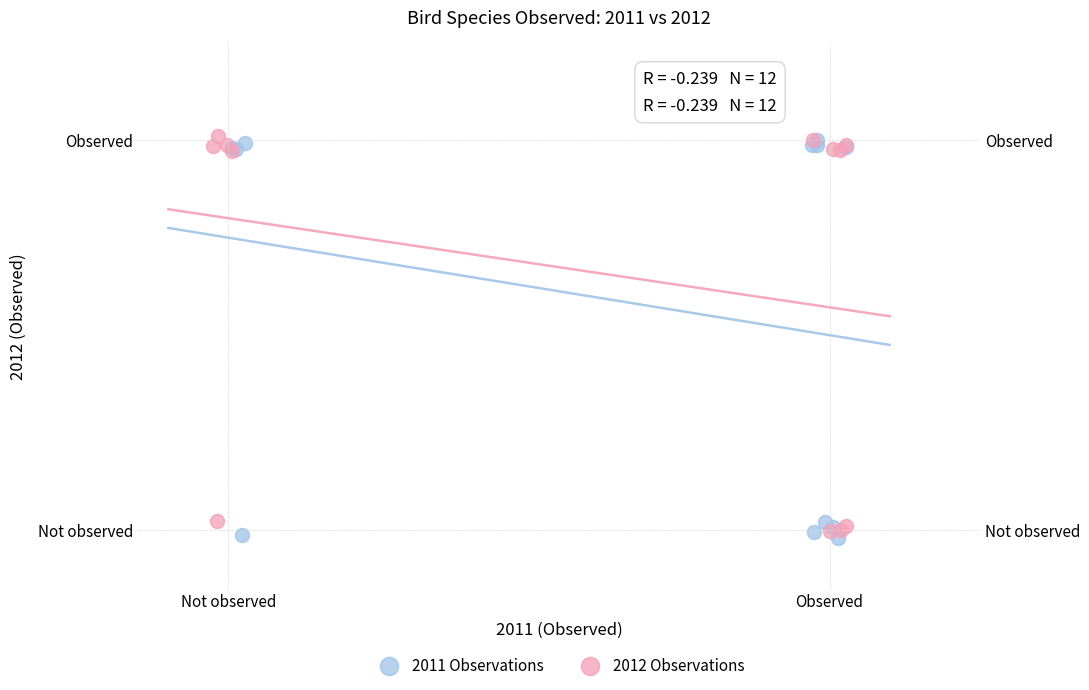

What are all the series names shown in the legend?

2011 Observations, 2012 Observations